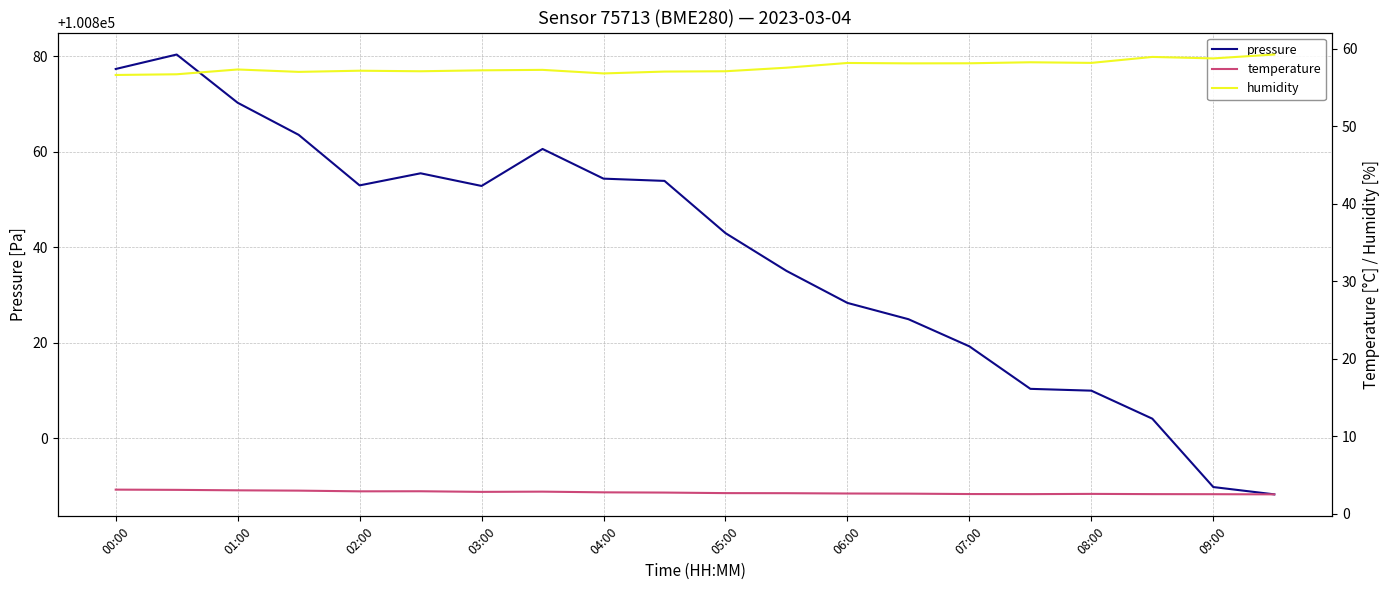

What is the maximum value for pressure?

100880.4